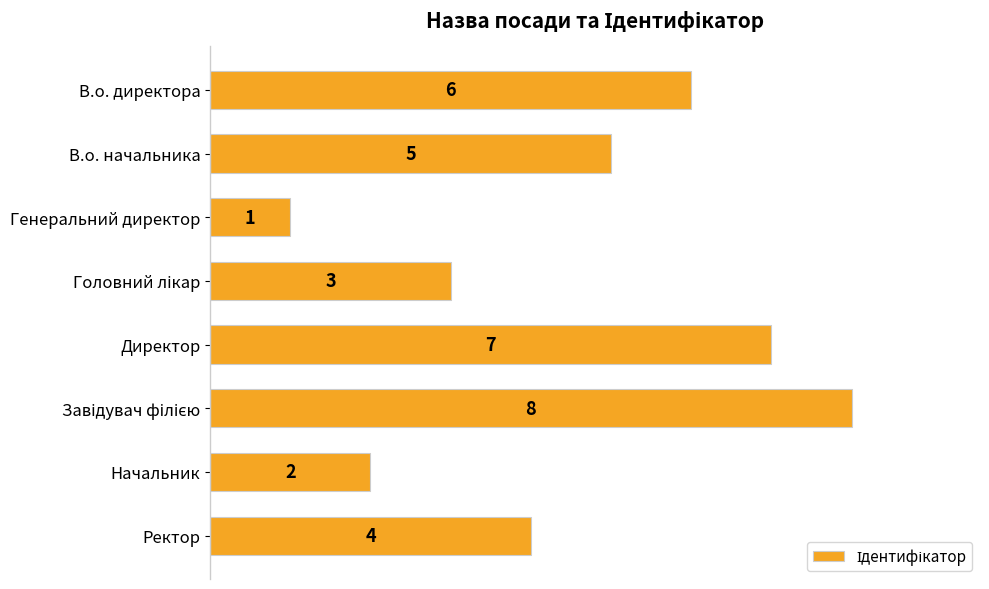

Reading bottom to top, extract all data points from this chart.

4	2	8	7	3	1	5	6